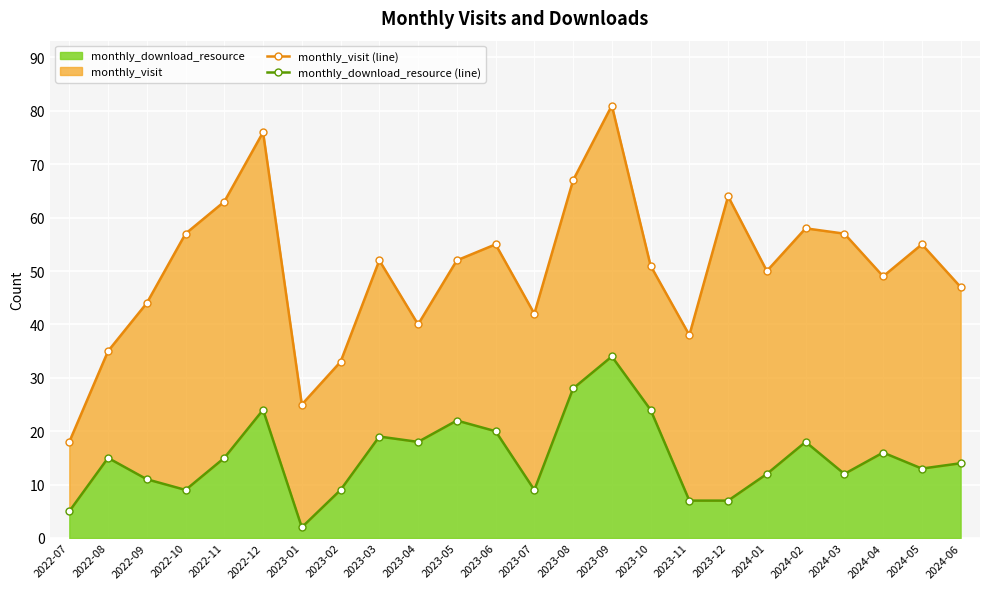

Is it true that monthly_download_resource equals 10 at 2023-11?

False